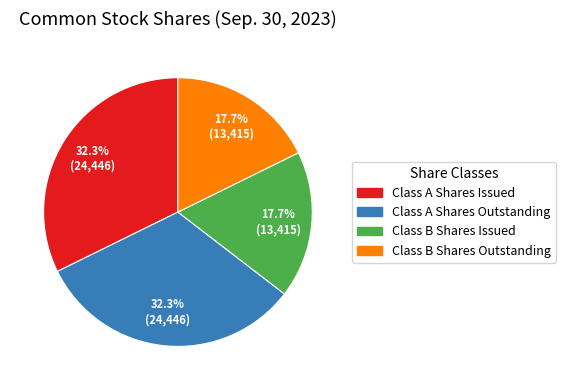

To the nearest percent, what is the difference between the Class A Shares Issued and Class B Shares Issued slice percentages?

15%